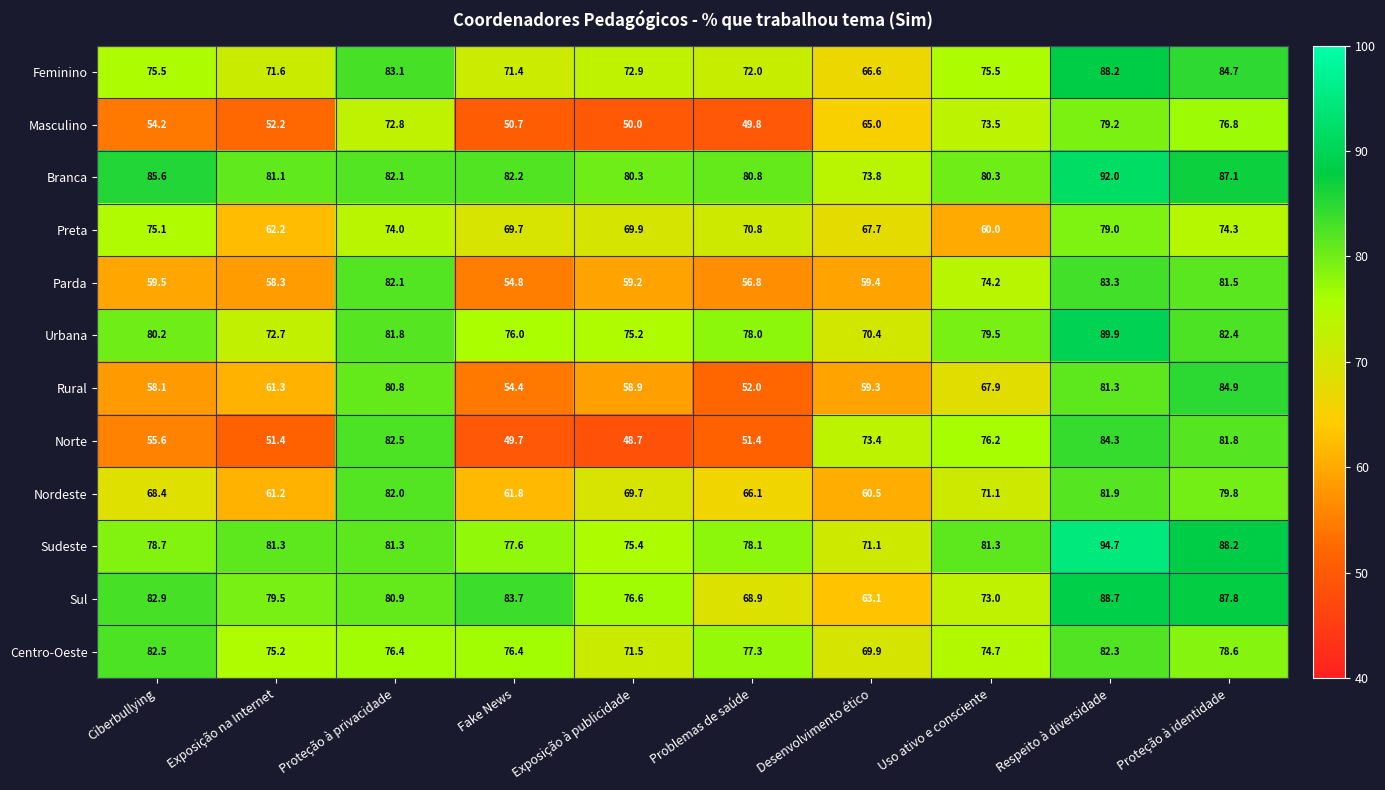

Where is Urbana nearest to the value 80?

Ciberbullying